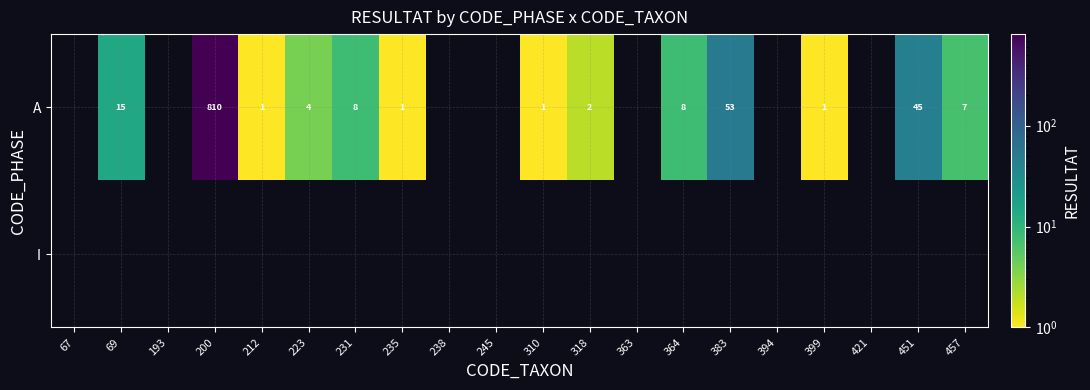

How many categories are shown in the chart?

20